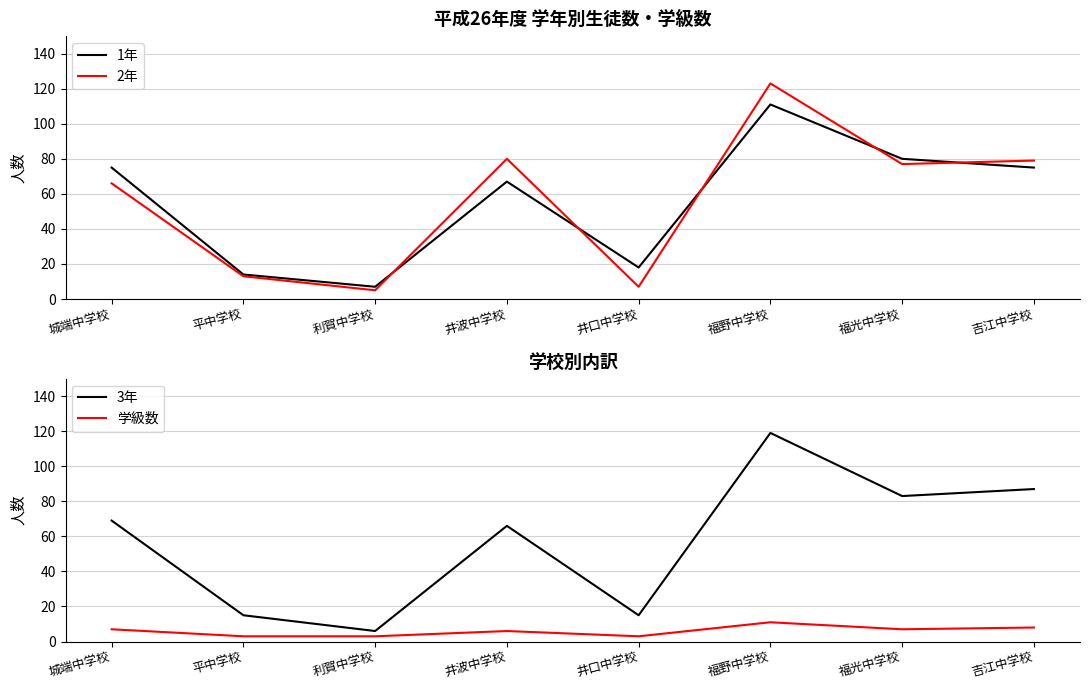

List the series in order of their peak value, highest first.

2年, 3年, 1年, 学級数